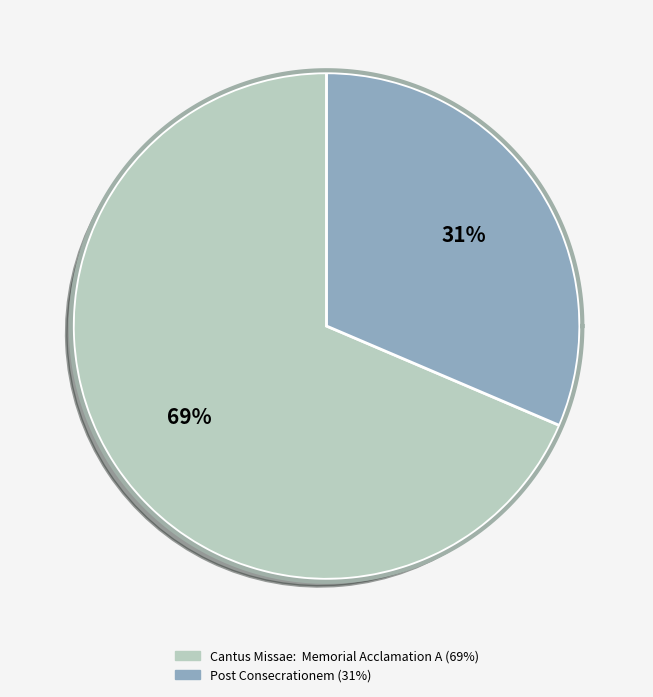

What is the largest slice in the pie chart?

Cantus Missae:  Memorial Acclamation A